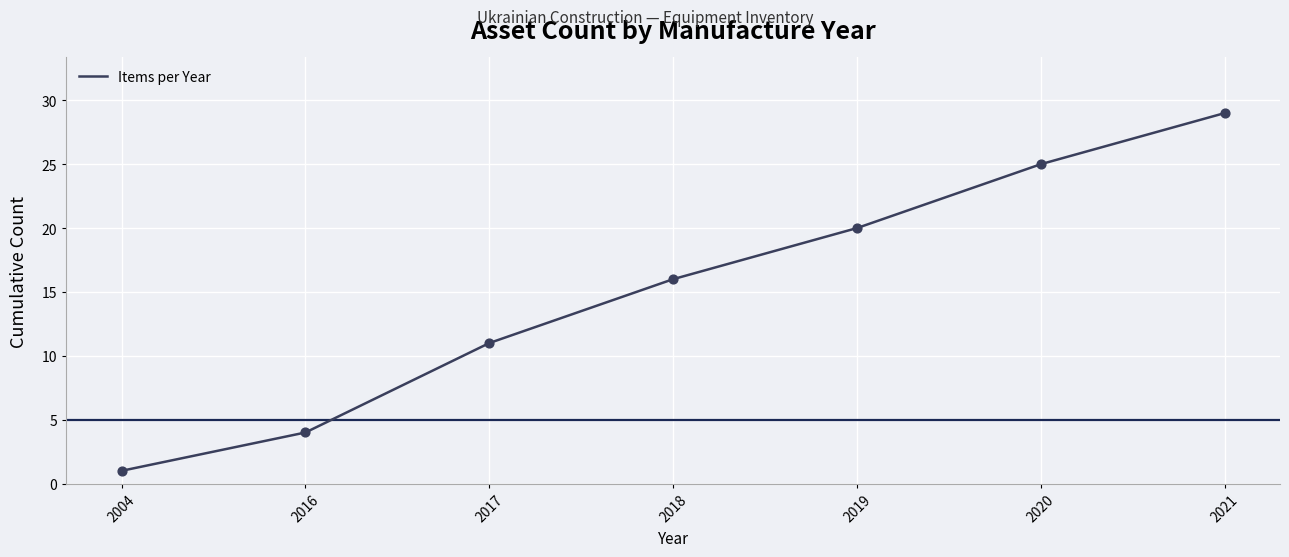

Between 2004 and 2018, which is larger?

2018